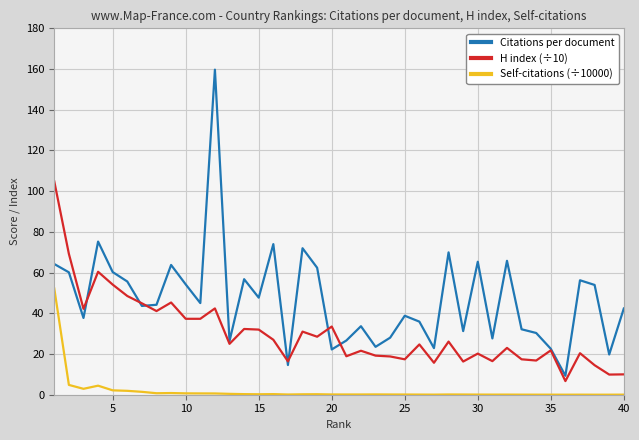

List the series in order of their peak value, lowest first.

Self-citations (÷10000), H index (÷10), Citations per document